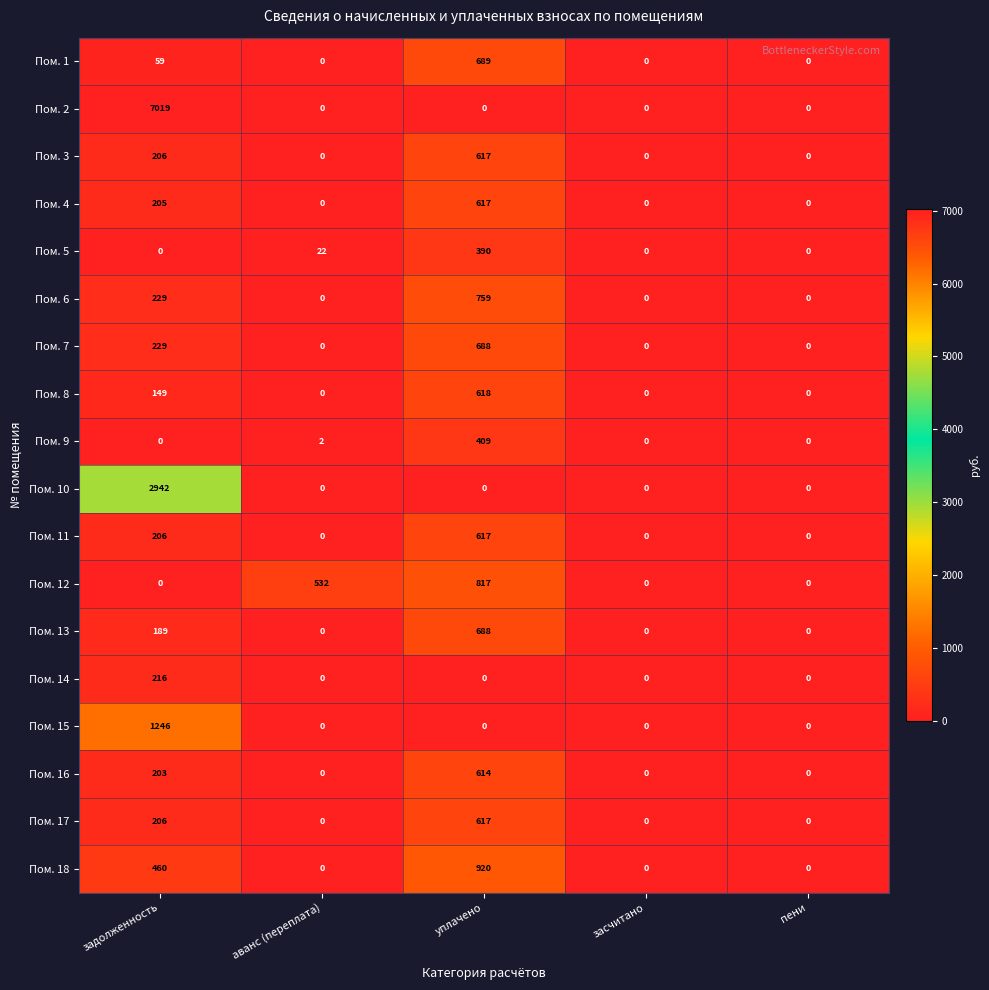

What is the spread (max minus min) of values at уплачено?

920